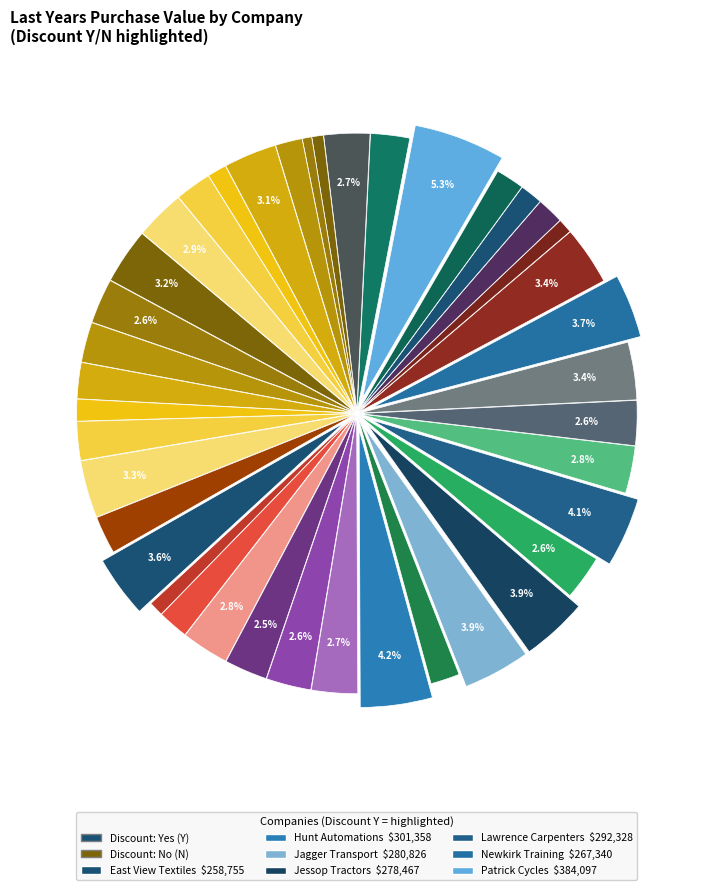

Which slice is the largest?

Patrick Cycles Ltd